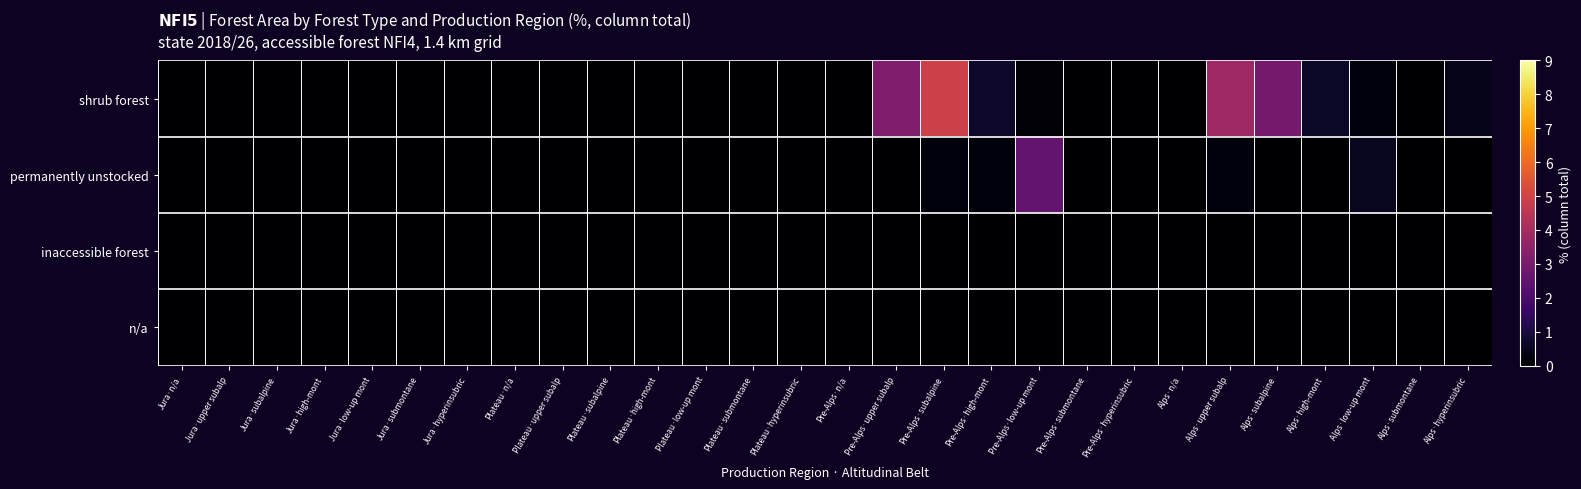

At Pre-Alps·hyperinsubric, list the series in order from smallest to largest.

shrub forest, permanently unstocked, inaccessible forest, n/a